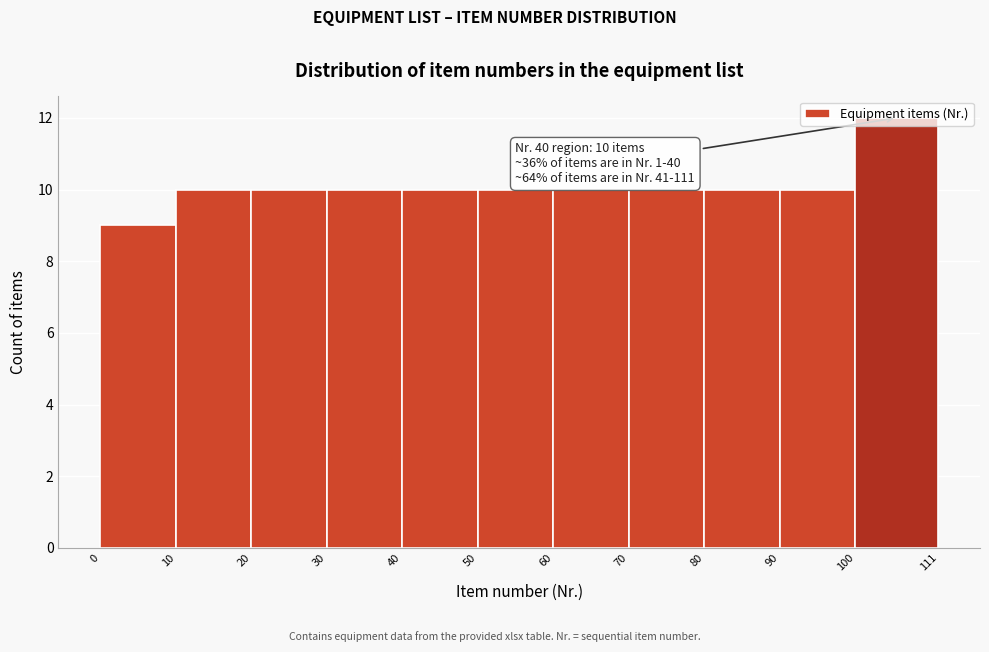

Over which range of the x-axis is the bar tallest?

100 to 111